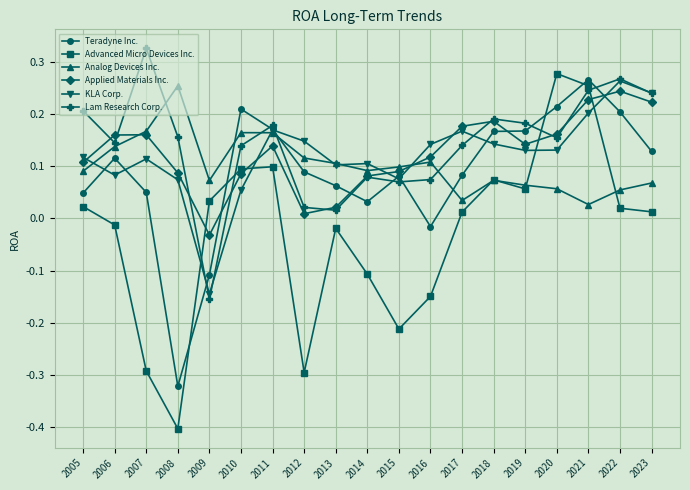

Where is Analog Devices Inc. nearest to the value 0?

2021